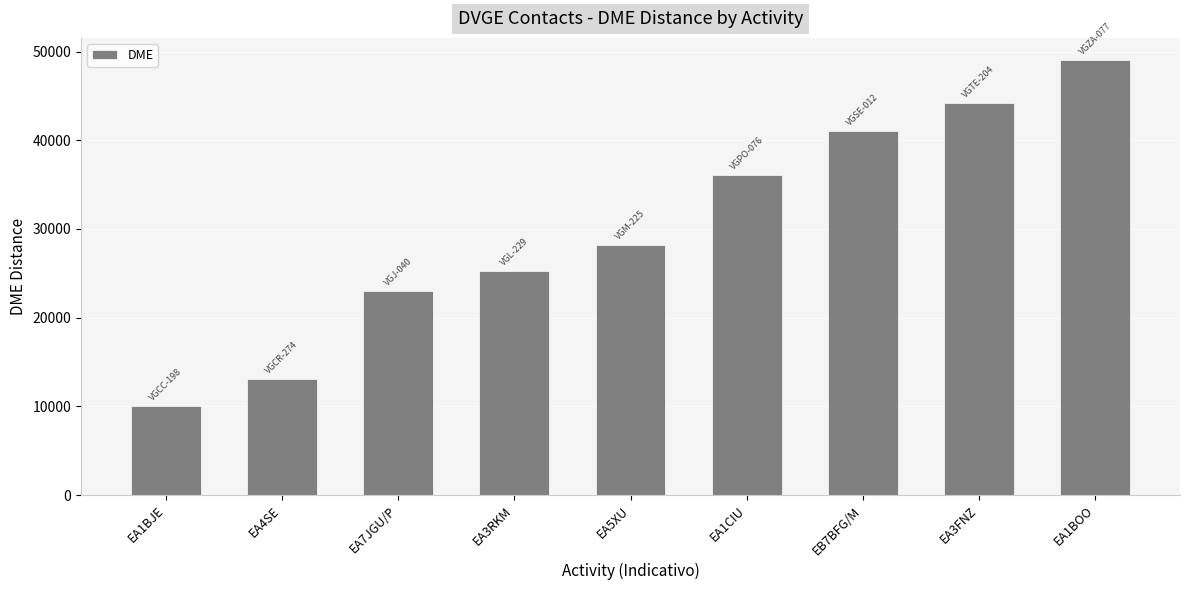

What is the value of the 4th bar from the left?

25232